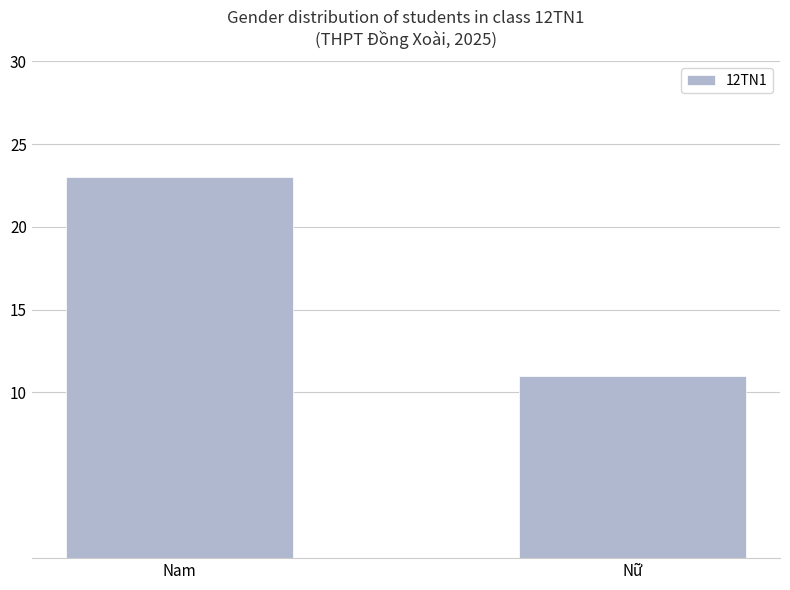

The value at Nam is 23. True or false?

True